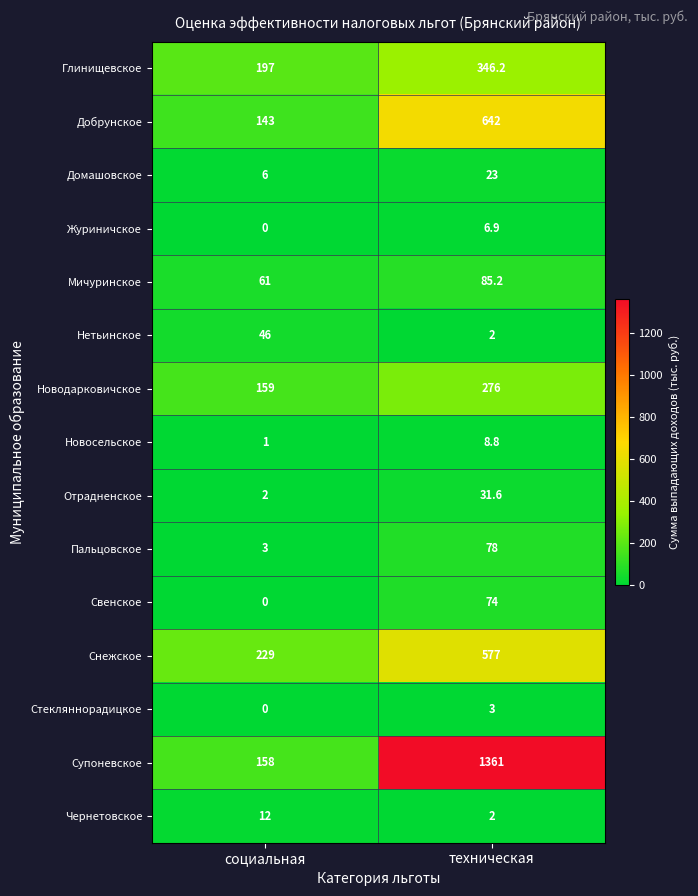

At how many categories does at least one series exceed 1039?

1